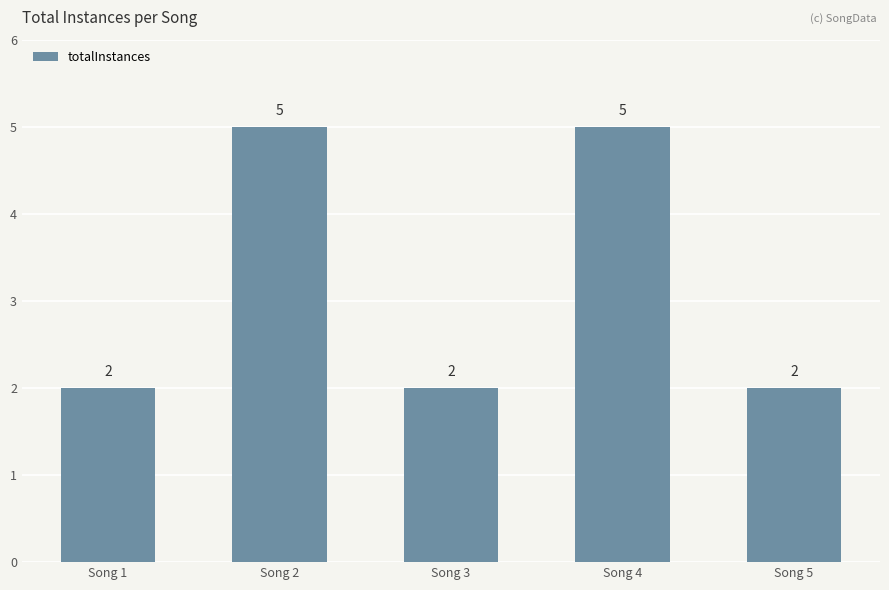

What is the sum of the values at Song 3 and Song 5?

4